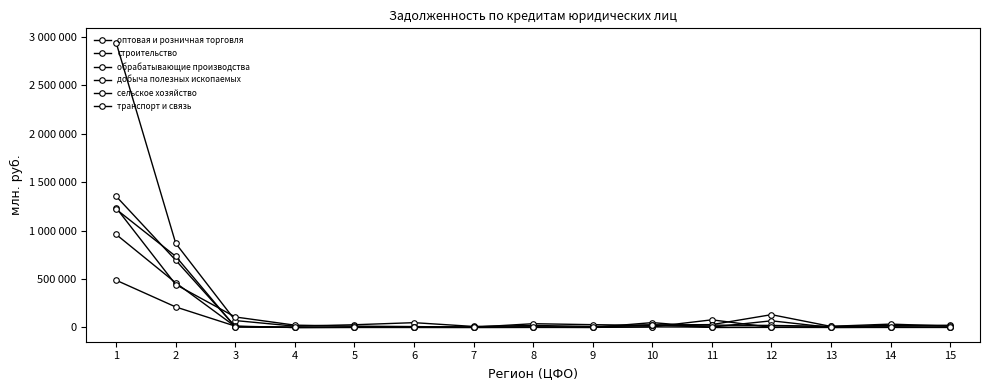

Reading left to right, transcribe all the data shown in this chart.

оптовая и розничная торговля: 1=1354679	2=694252	3=10362	4=703	5=2061	6=4868	7=3600	8=6552	9=1572	10=6429	11=78982	12=579	13=8650	14=4771	15=1394
строительство: 1=960572	2=461185	3=9595	4=585	5=1476	6=3727	7=1966	8=2666	9=917	10=5890	11=4081	12=68803	13=337	14=2876	15=3480
обрабатывающие производства: 1=2941583	2=868754	3=71396	4=13551	5=28270	6=49750	7=10452	8=20847	9=10468	10=25774	11=29704	12=132366	13=10596	14=21266	15=22811
добыча полезных ископаемых: 1=487892	2=211909	3=13836	4=0	5=156	6=29	7=45	8=304	9=27	10=50331	11=433	12=1108	13=0	14=144	15=142
сельское хозяйство: 1=1235397	2=443226	3=108274	4=23893	5=13696	6=9443	7=2795	8=38886	9=29022	10=20788	11=24237	12=21241	13=12099	14=34858	15=13719
транспорт и связь: 1=1220628	2=734851	3=4331	4=711	5=1541	6=1369	7=661	8=1670	9=2056	10=27092	11=996	12=1562	13=2154	14=2830	15=1748